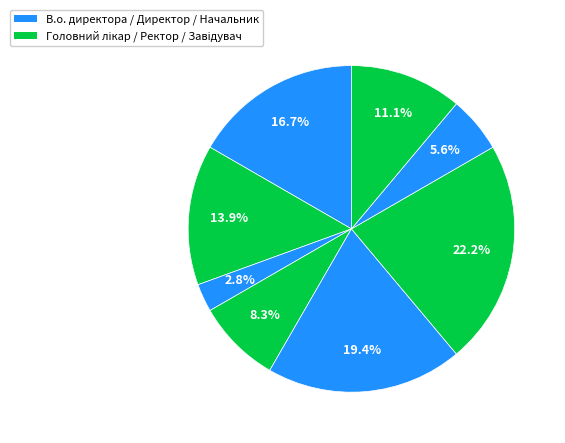

How many slices are in this pie chart?

8